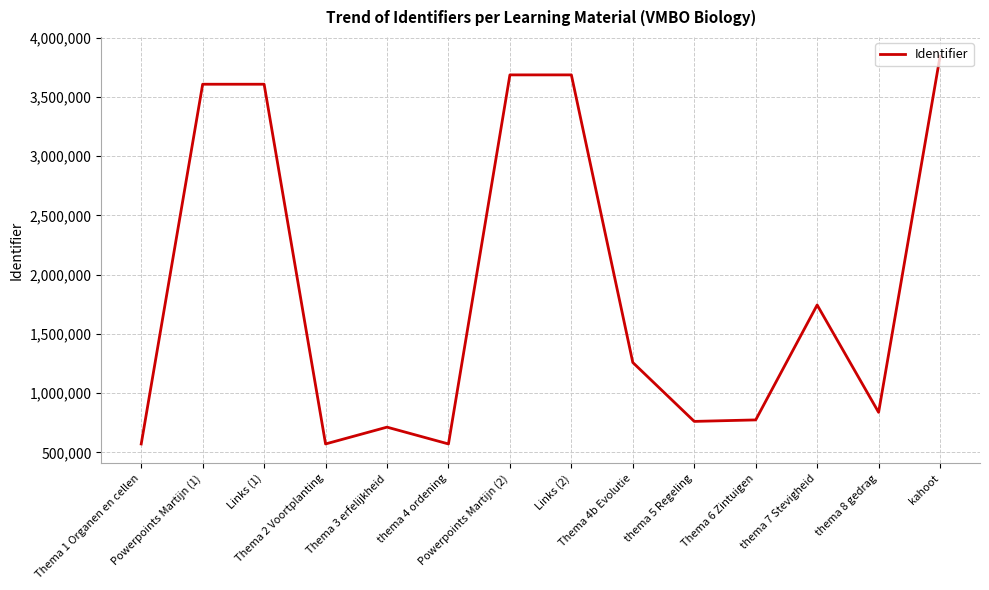

What is the greatest value displayed?

3843191